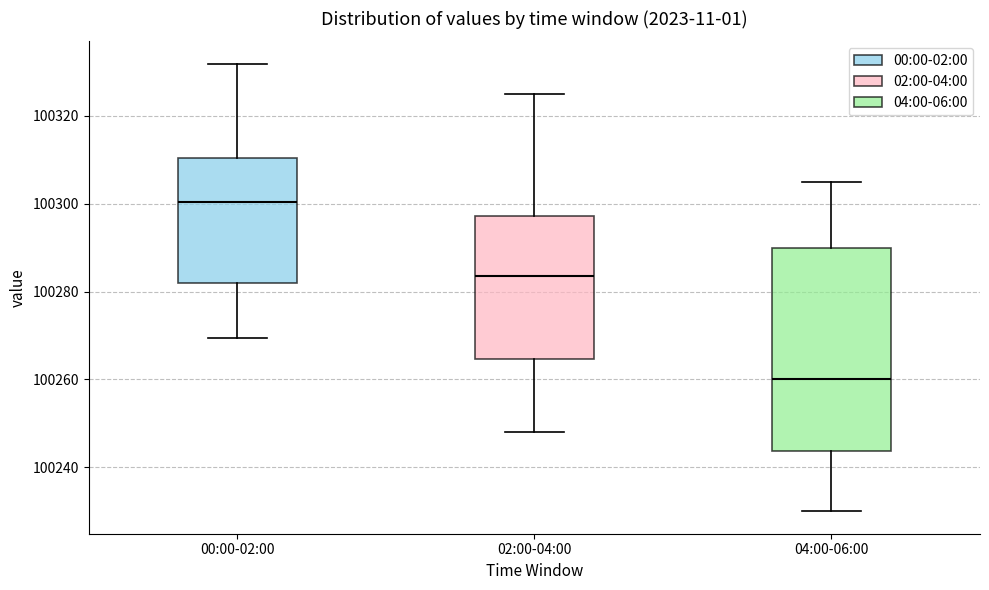

Which box is the tallest, from its lower edge to its upper edge?

04:00-06:00